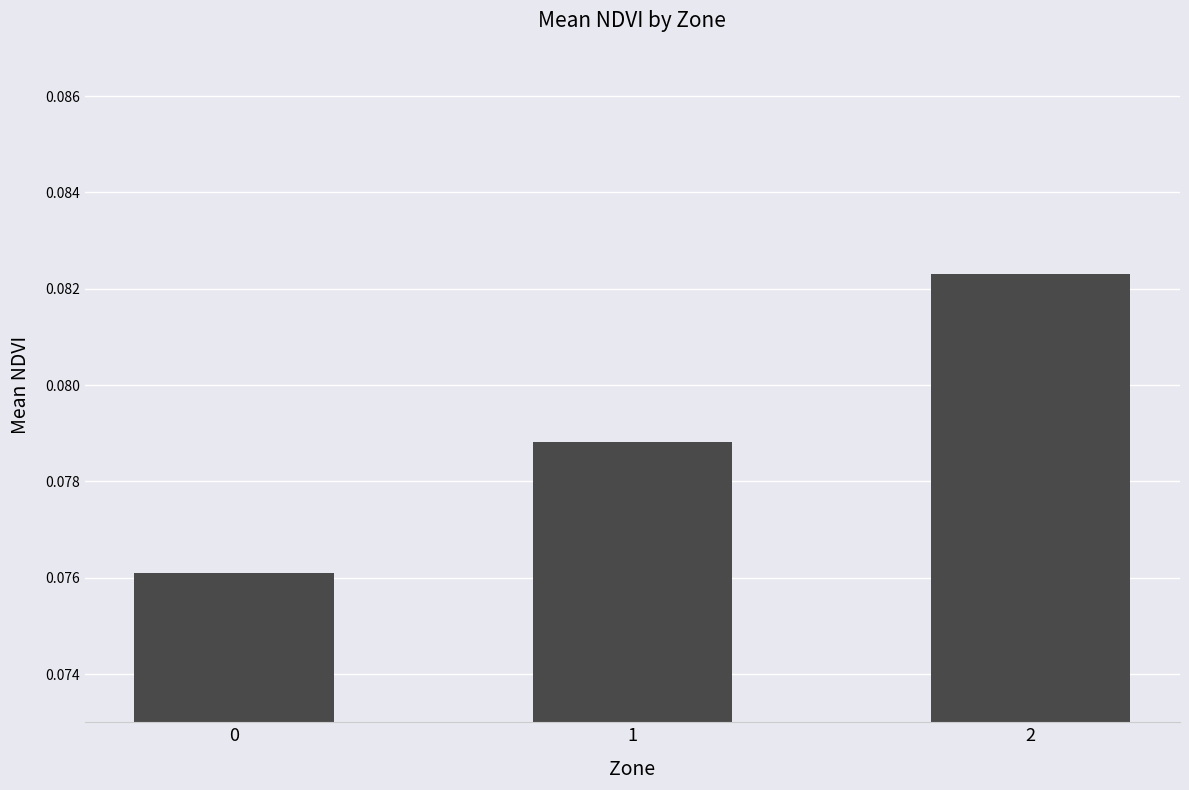

Rank the categories by value from lowest to highest.

0, 1, 2